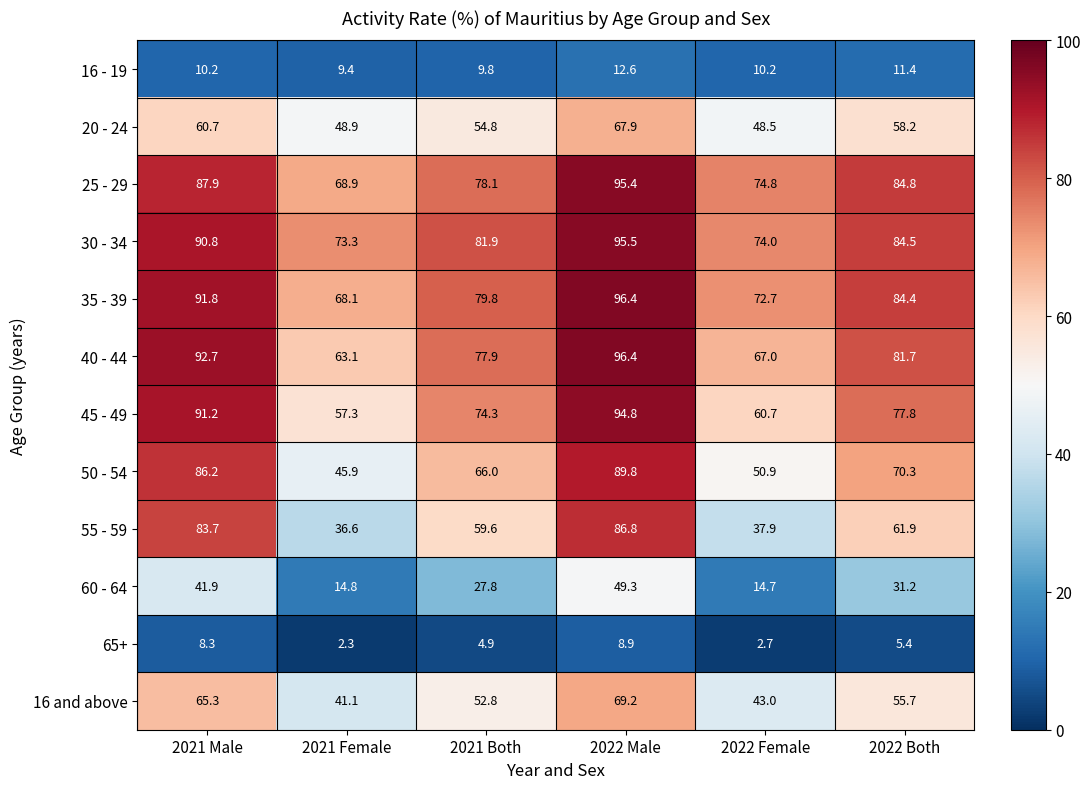

How many data points does each series have?

6